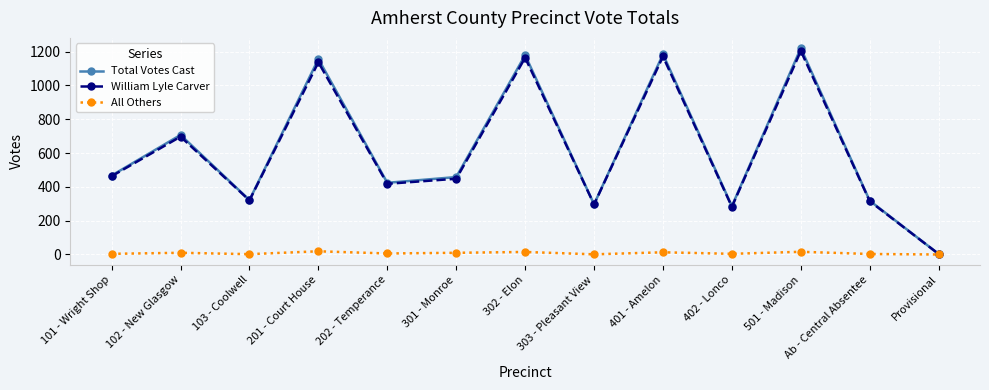

What is the highest value of the All Others series?

19